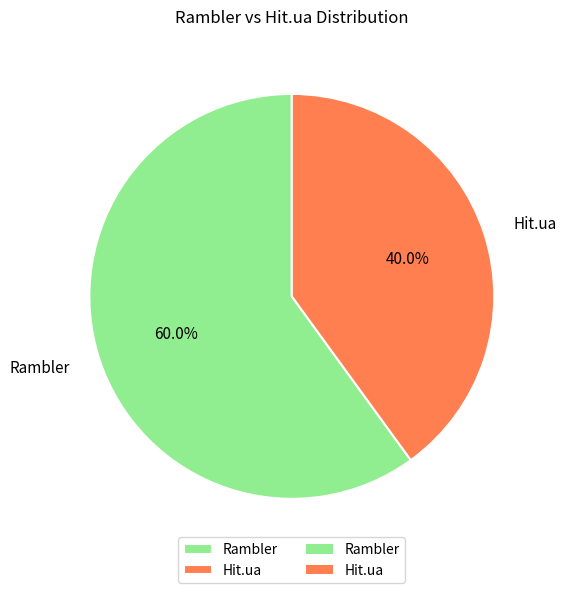

What is the ratio of the value at Rambler to the value at Hit.ua?

1.5